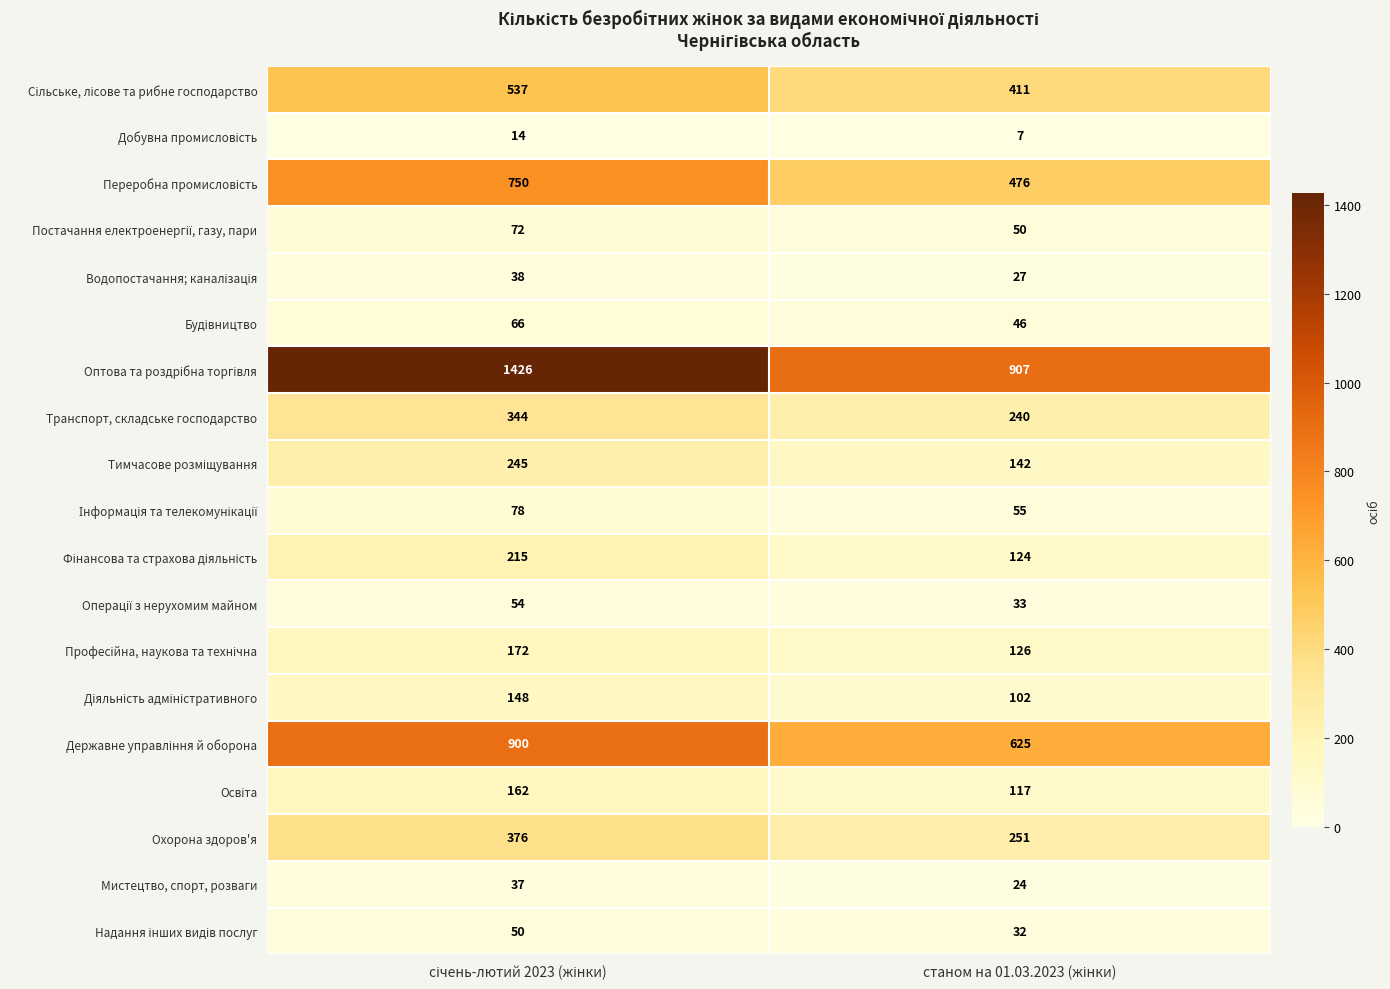

What is the maximum value shown in the chart?

1426